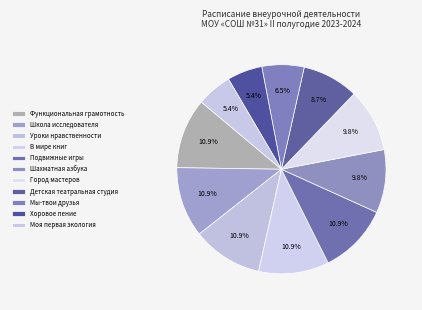

Is Детская театральная студия the majority of the pie?

No